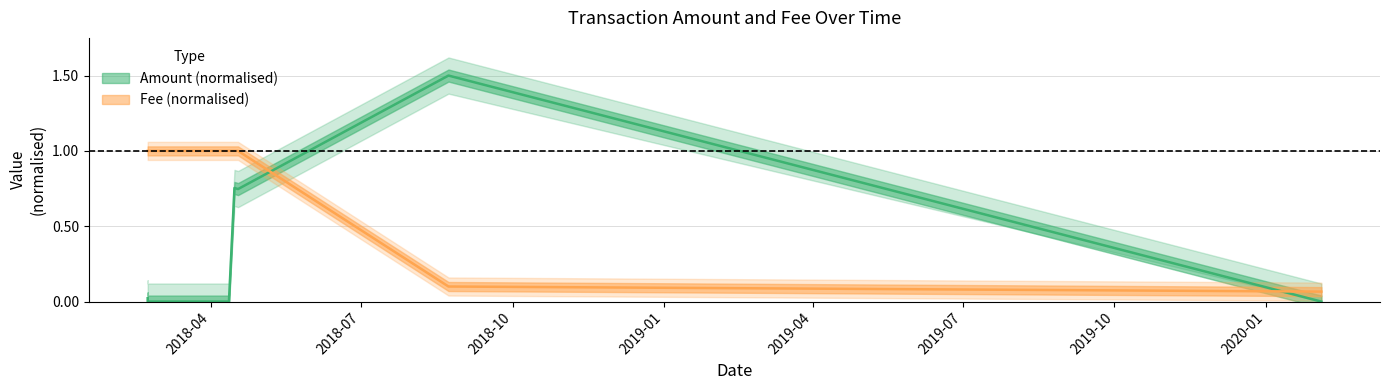

Where do Amount and Fee first cross each other?

2018-04-17 13:20:17 and 2018-08-23 04:06:42